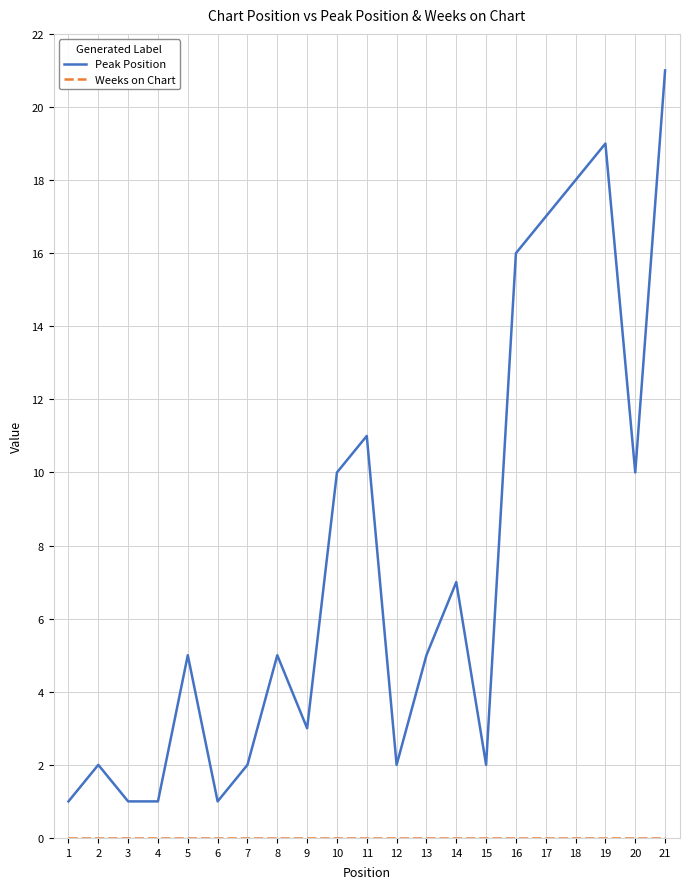

What is the difference between the maximum and minimum values in the Peak Position series?

20